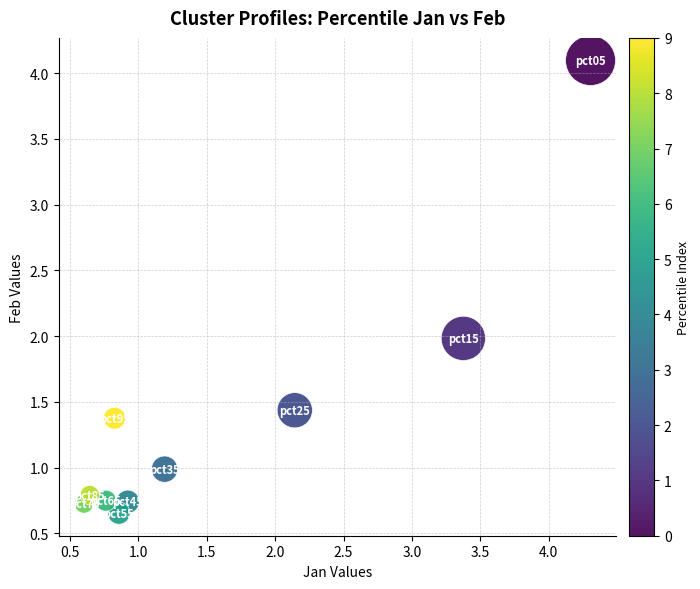

What is the average Y value?

1.4